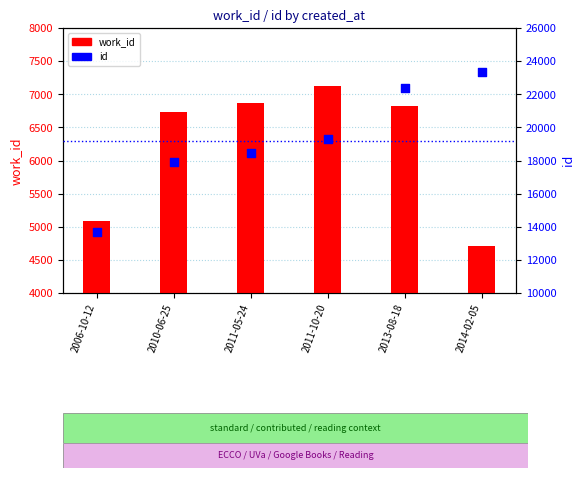

Which series has the widest spread of Y values?

id